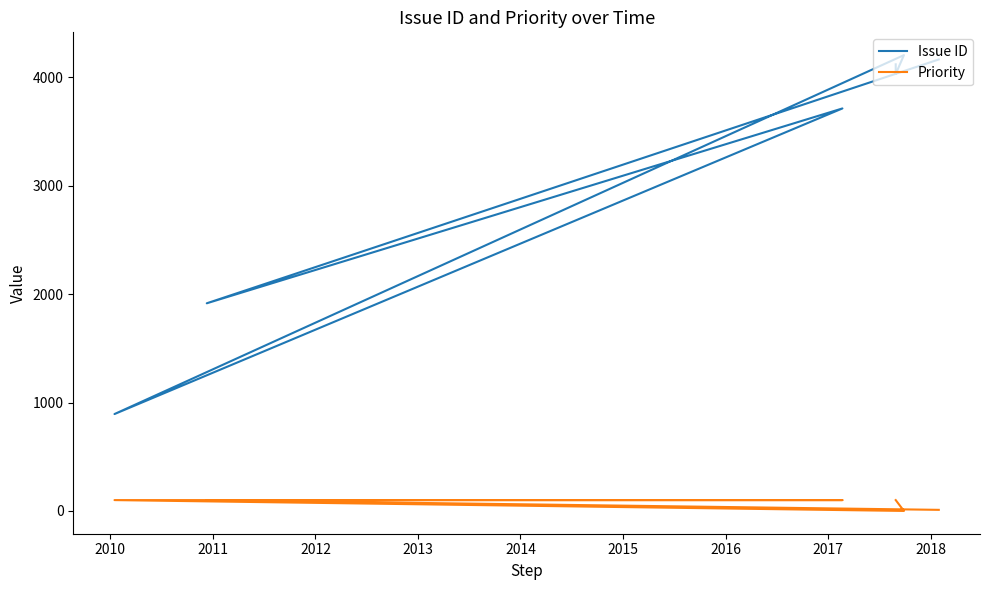

The value of Priority at 2014 is 100. True or false?

True